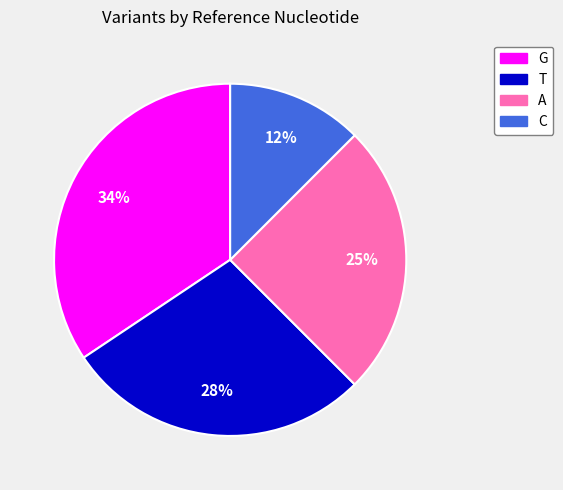

To the nearest percent, what percentage of the pie is A?

25%